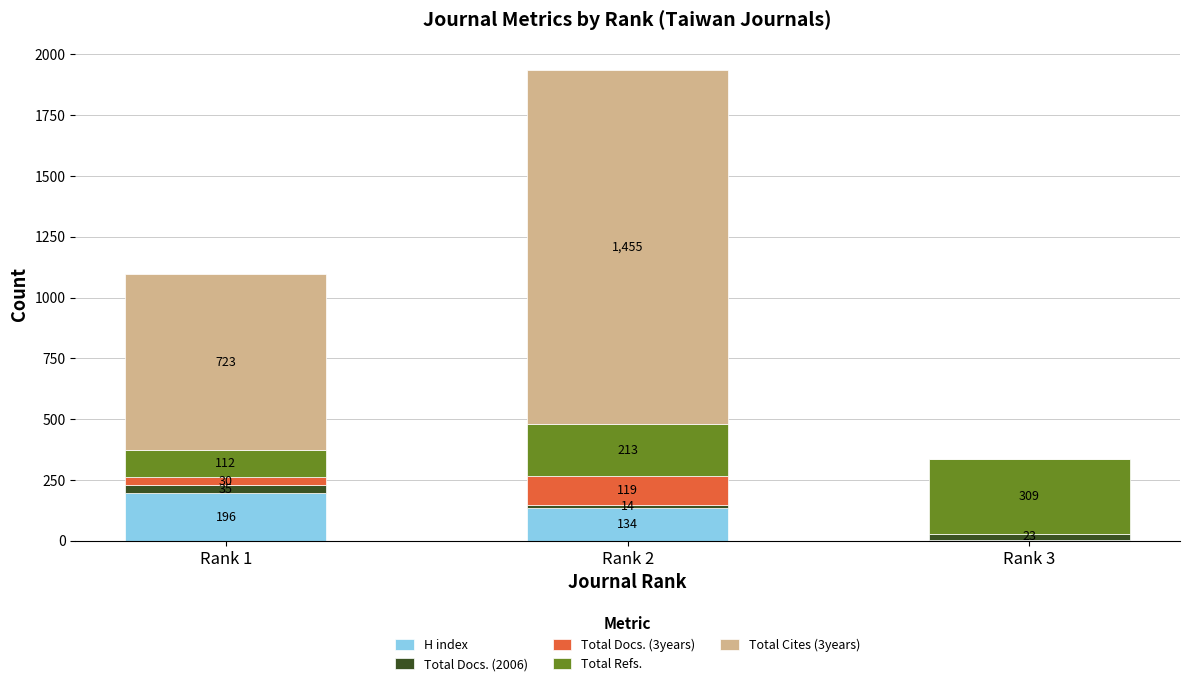

At which label is H index closest to 100?

Rank 2